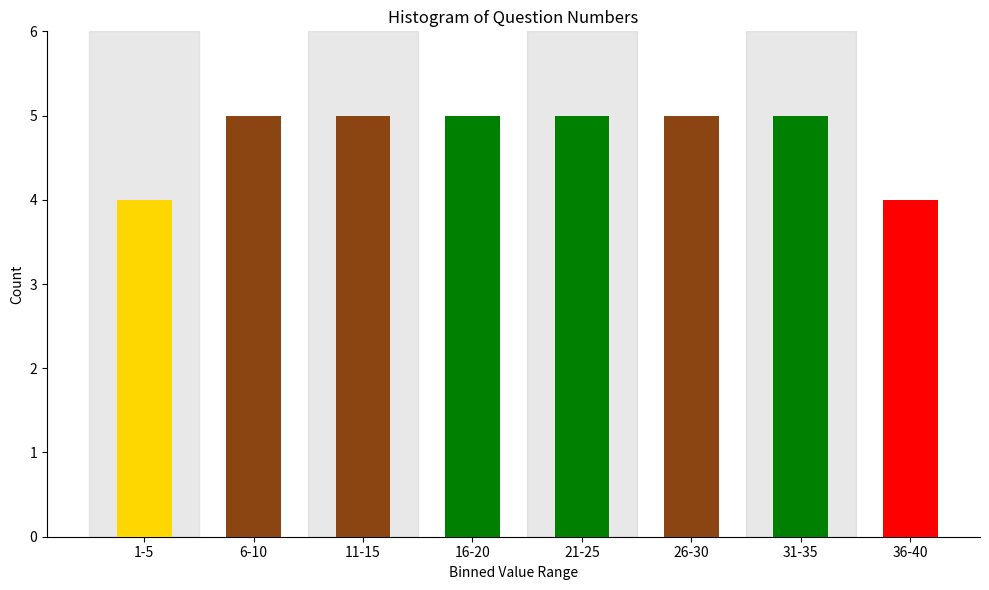

Reading left to right, extract all data points from this chart.

4	5	5	5	5	5	5	4